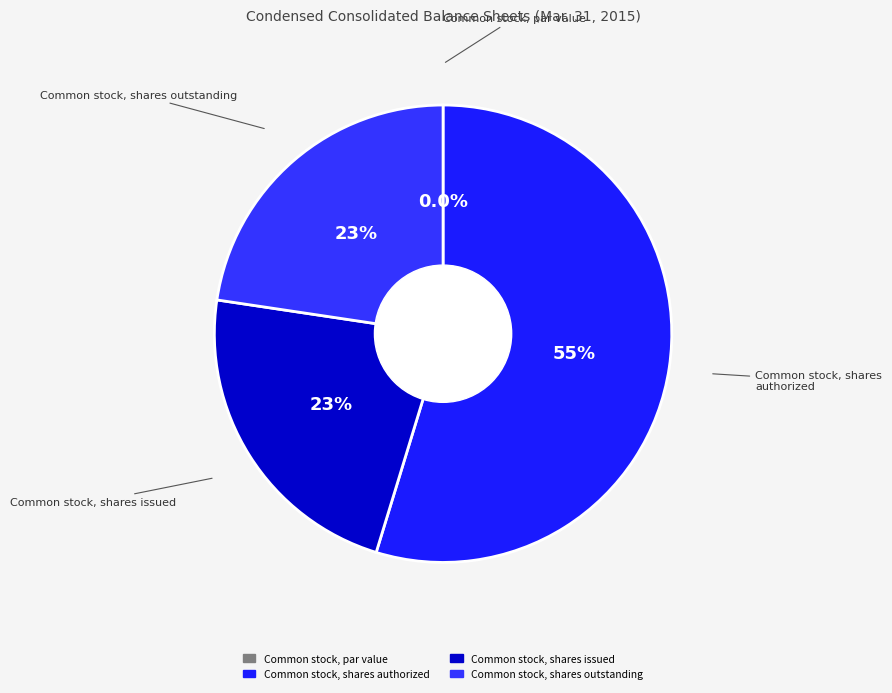

Which slice represents more than half of the pie?

Common stock, shares authorized